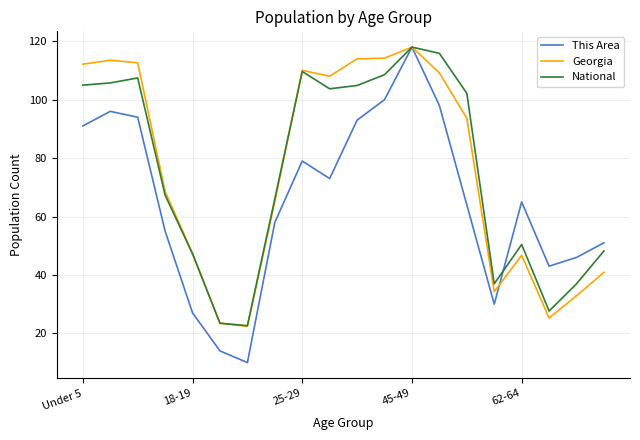

What is the maximum value for National?

118.0